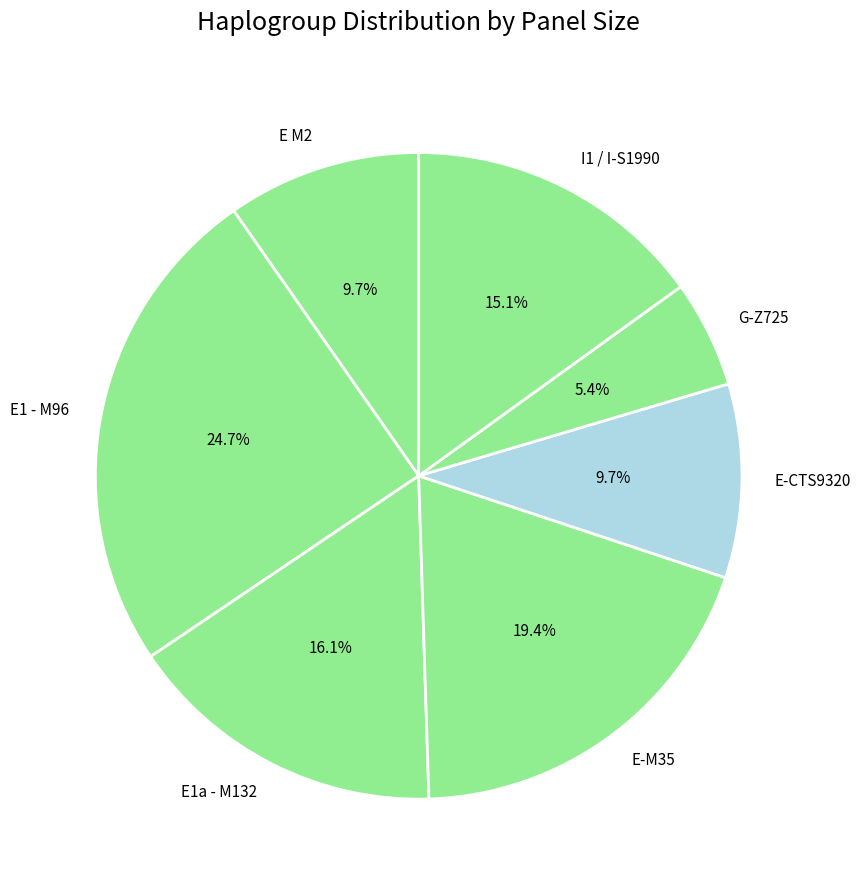

How many segments does this pie chart have?

7